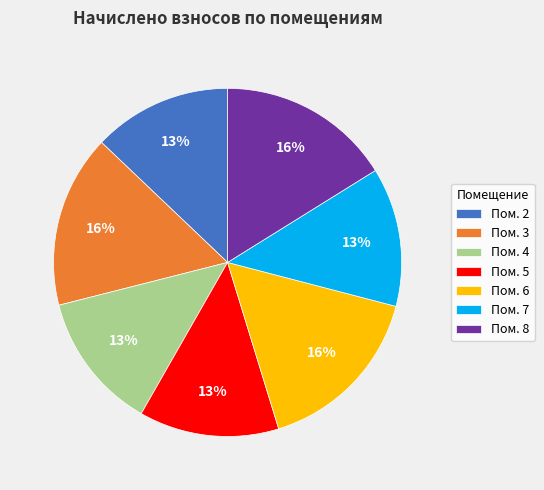

To the nearest percent, what is the combined percentage of Пом. 5 and Пом. 8?

29%